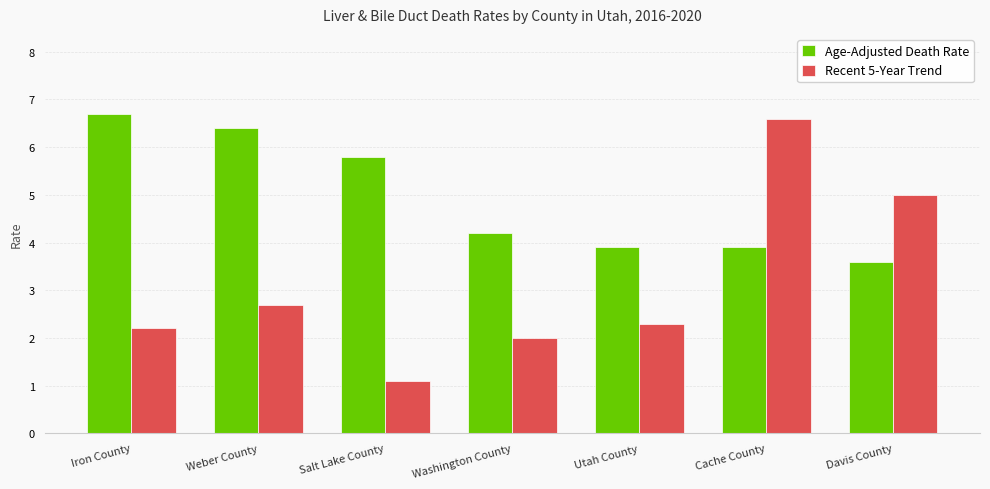

List the series in order of their overall mean, highest first.

Age-Adjusted Death Rate, Recent 5-Year Trend